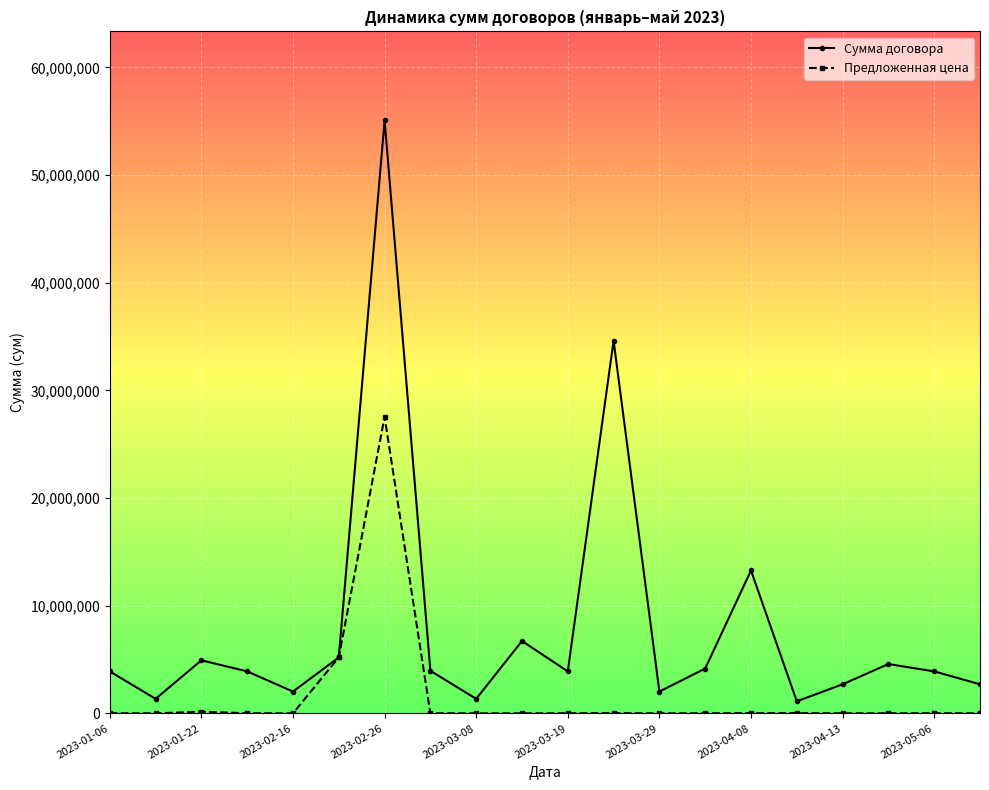

List the series in order of their peak value, highest first.

Сумма договора, Предложенная цена